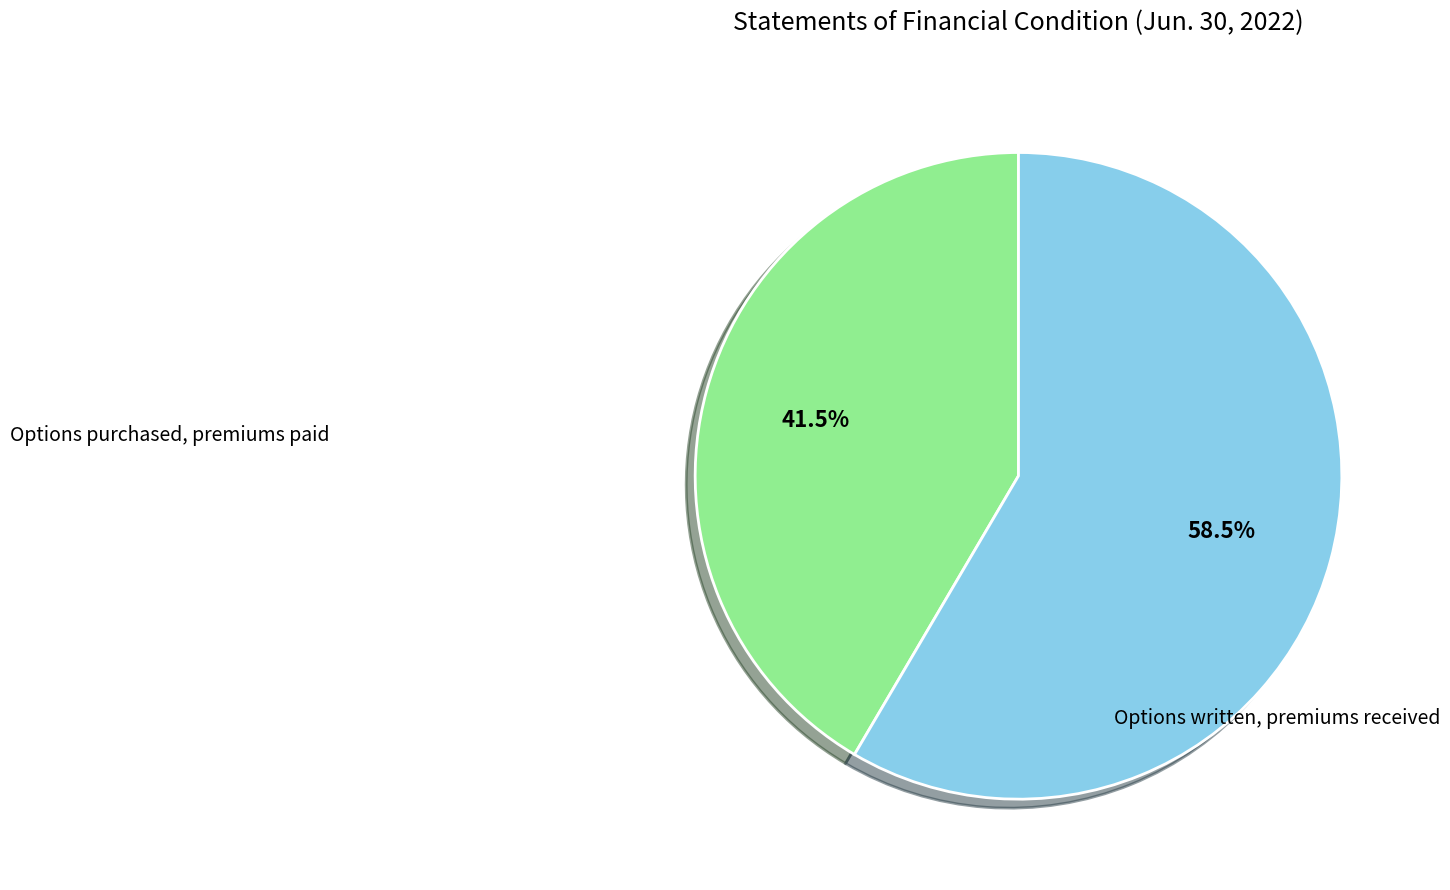

Does any single category account for the majority?

Yes